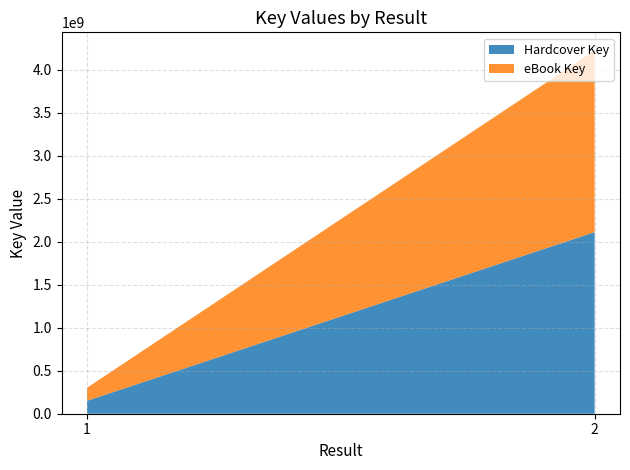

Reading left to right, list all the values displayed in this chart.

Hardcover Key: 1=150591344	2=2110802900
eBook Key: 1=150591344	2=2110802900